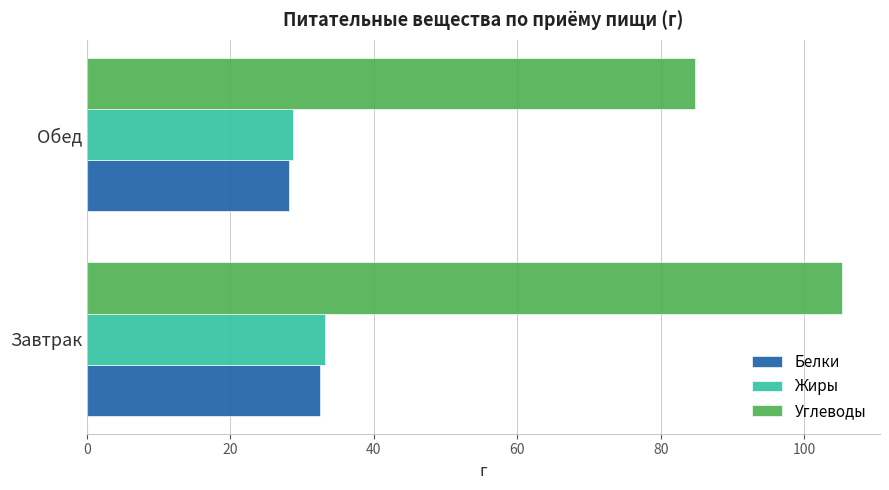

Which series has the largest range (max minus min)?

Углеводы